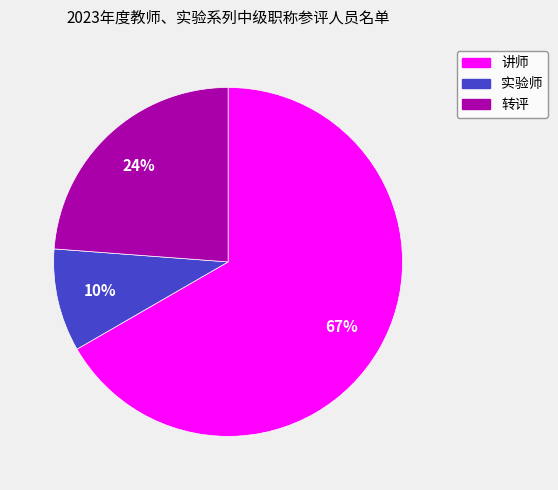

True or false: 实验师 accounts for 1% of the total.

False